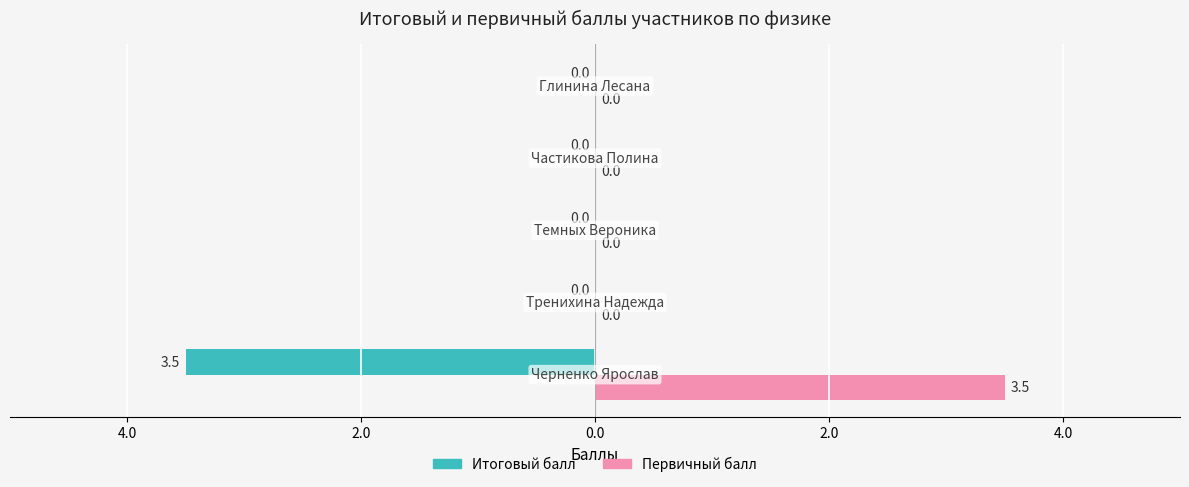

What are all the series names shown in the legend?

Итоговый балл, Первичный балл